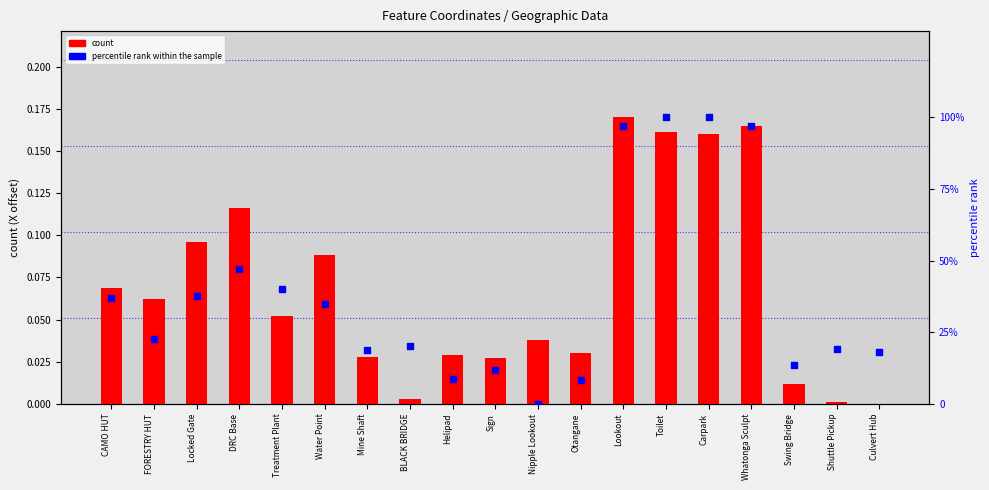

Which series has the largest Y range (max minus min)?

percentile rank within the sample